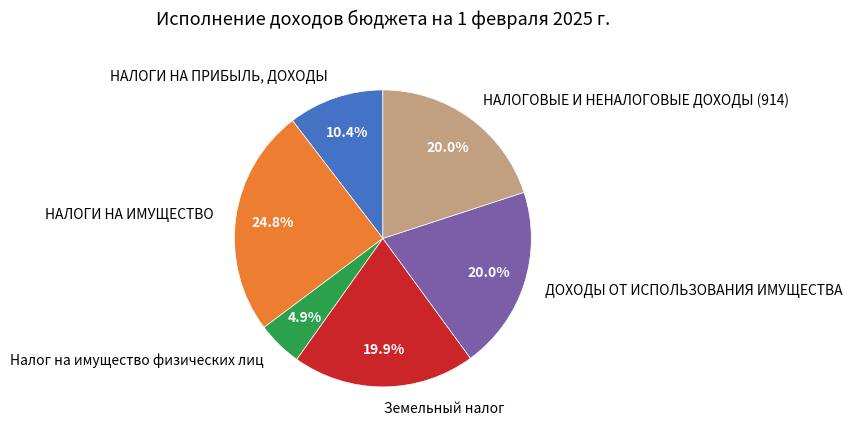

The Земельный налог slice represents 29% of the pie. True or false?

False